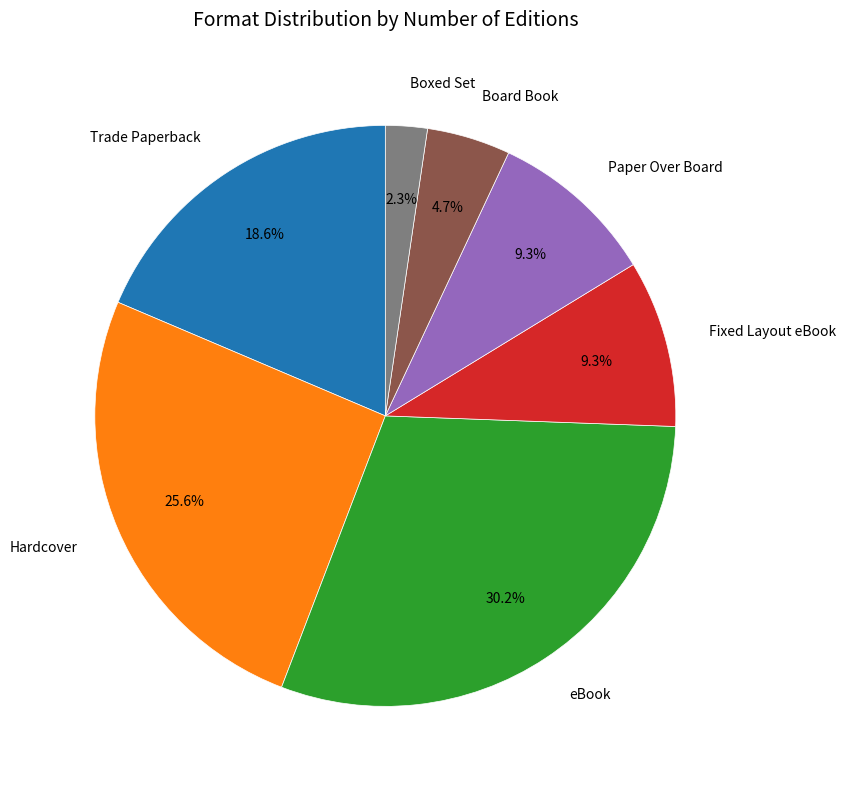

Is there any slice that represents more than half of the pie?

No